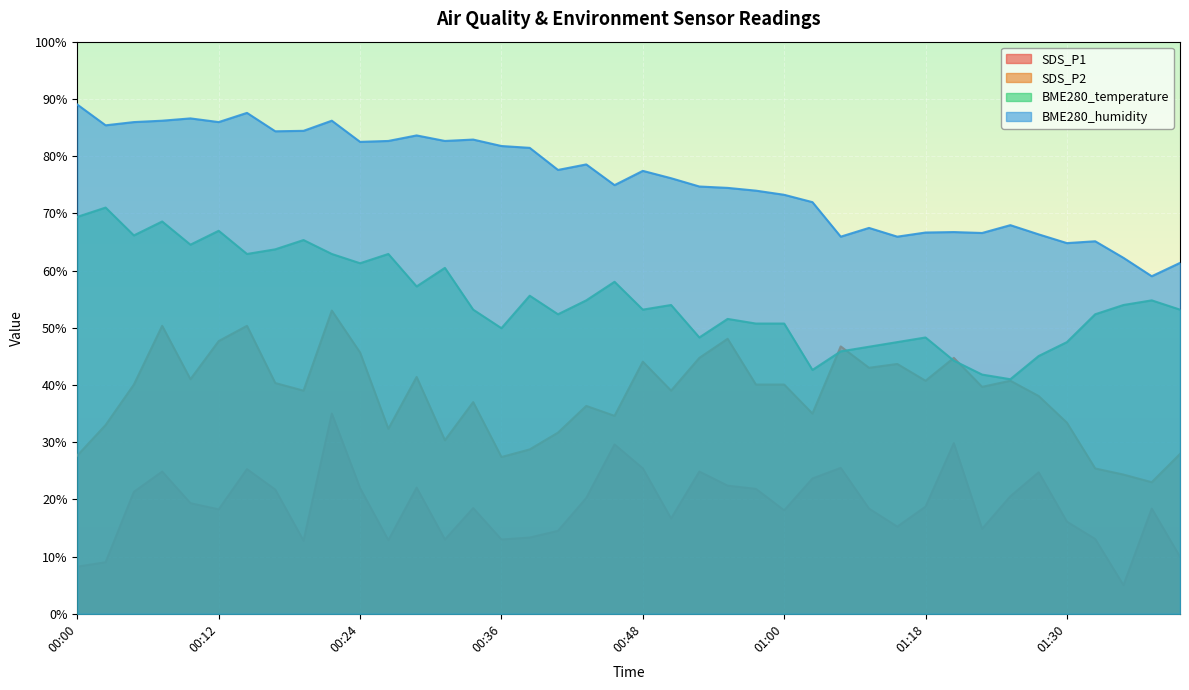

Reading left to right, what are all the values shown in this chart?

SDS_P1: 00:00=8.2	00:02=9.0	00:04=21.3	00:07=24.9	00:09=19.3	00:12=18.3	00:14=25.3	00:17=21.7	00:19=12.8	00:21=35.0	00:24=22.0	00:26=12.9	00:29=22.1	00:31=13.0	00:34=18.5	00:36=13.0	00:38=13.3	00:41=14.5	00:43=20.2	00:46=29.6	00:48=25.4	00:51=16.7	00:53=24.9	00:55=22.4	00:58=21.8	01:00=18.1	01:03=23.6	01:11=25.5	01:13=18.4	01:16=15.2	01:18=18.7	01:20=29.8	01:23=14.8	01:25=20.5	01:28=24.7	01:30=16.1	01:33=13.1	01:35=5.0	01:37=18.4	01:40=10.0
SDS_P2: 00:00=27.7	00:02=33.0	00:04=40.1	00:07=50.3	00:09=41.0	00:12=47.7	00:14=50.3	00:17=40.3	00:19=39.0	00:21=53.0	00:24=45.7	00:26=32.3	00:29=41.4	00:31=30.3	00:34=37.0	00:36=27.4	00:38=28.7	00:41=31.7	00:43=36.3	00:46=34.6	00:48=44.1	00:51=39.0	00:53=44.7	00:55=48.1	00:58=40.1	01:00=40.1	01:03=35.0	01:11=46.7	01:13=43.0	01:16=43.7	01:18=40.7	01:20=44.7	01:23=39.7	01:25=40.7	01:28=38.1	01:30=33.4	01:33=25.4	01:35=24.3	01:37=23.0	01:40=27.9
BME280_temperature: 00:00=69.4	00:02=71.0	00:04=66.1	00:07=68.6	00:09=64.5	00:12=66.9	00:14=62.9	00:17=63.7	00:19=65.3	00:21=62.9	00:24=61.3	00:26=62.9	00:29=57.2	00:31=60.5	00:34=53.2	00:36=49.9	00:38=55.6	00:41=52.4	00:43=54.8	00:46=58.0	00:48=53.2	00:51=54.0	00:53=48.3	00:55=51.5	00:58=50.7	01:00=50.7	01:03=42.6	01:11=45.9	01:13=46.7	01:16=47.5	01:18=48.3	01:20=44.2	01:23=41.8	01:25=41.0	01:28=45.1	01:30=47.5	01:33=52.4	01:35=54.0	01:37=54.8	01:40=53.2
BME280_humidity: 00:00=89.0	00:02=85.4	00:04=85.9	00:07=86.2	00:09=86.6	00:12=85.9	00:14=87.6	00:17=84.3	00:19=84.4	00:21=86.2	00:24=82.5	00:26=82.6	00:29=83.6	00:31=82.6	00:34=82.9	00:36=81.8	00:38=81.4	00:41=77.6	00:43=78.5	00:46=74.9	00:48=77.4	00:51=76.1	00:53=74.7	00:55=74.4	00:58=74.0	01:00=73.2	01:03=71.9	01:11=65.9	01:13=67.4	01:16=65.9	01:18=66.6	01:20=66.7	01:23=66.6	01:25=67.9	01:28=66.3	01:30=64.8	01:33=65.1	01:35=62.2	01:37=59.0	01:40=61.3